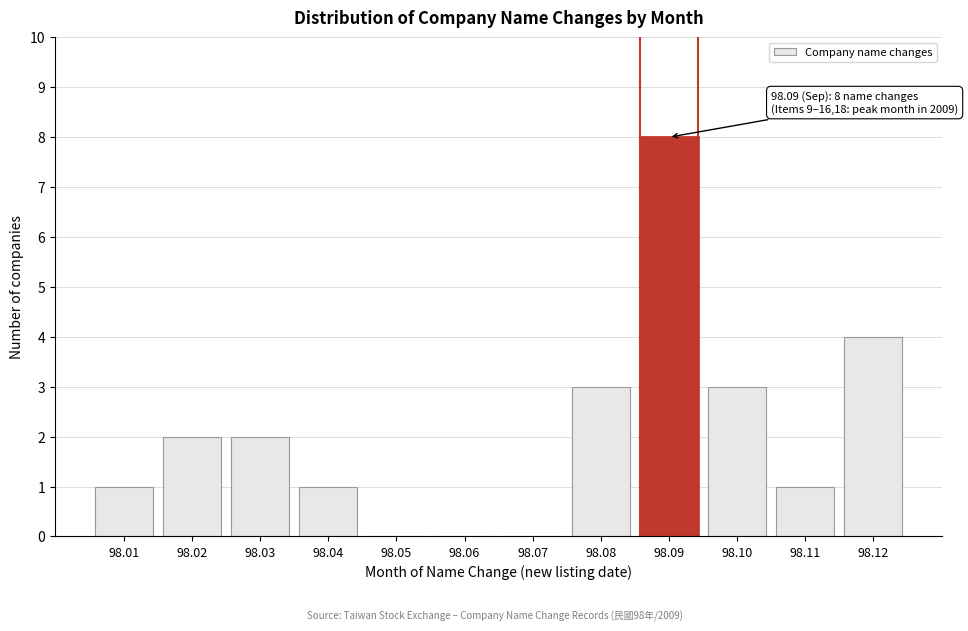

Reading left to right, transcribe all the data shown in this chart.

98.01=1	98.02=2	98.03=2	98.04=1	98.05=0	98.06=0	98.07=0	98.08=3	98.09=8	98.10=3	98.11=1	98.12=4